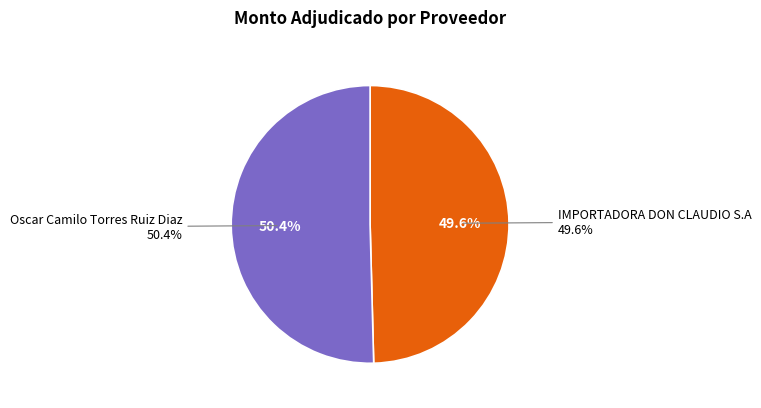

Which category has the smallest portion of the pie?

IMPORTADORA DON CLAUDIO S.A